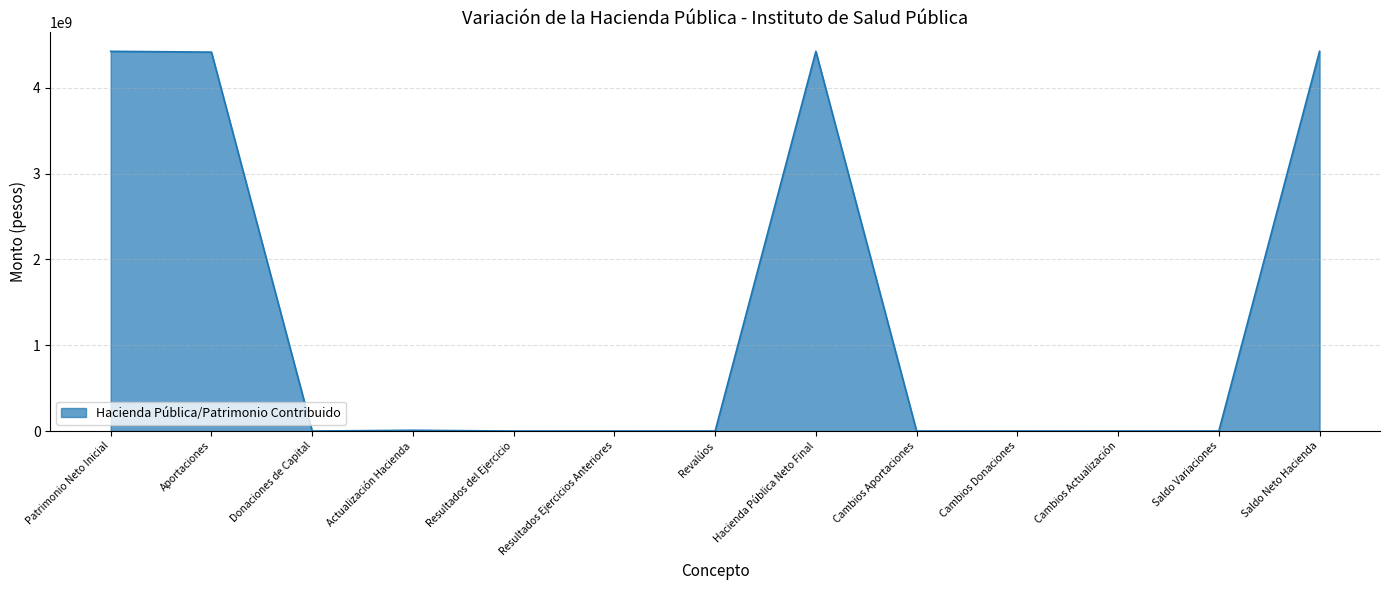

What position from the left is Cambios Donaciones?

10